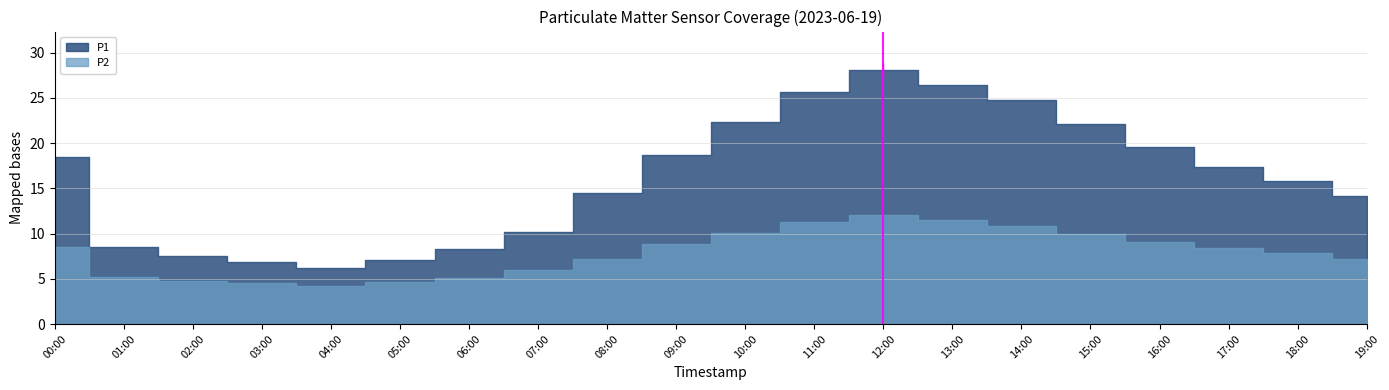

At 19:00, list the series in order from smallest to largest.

P2, P1